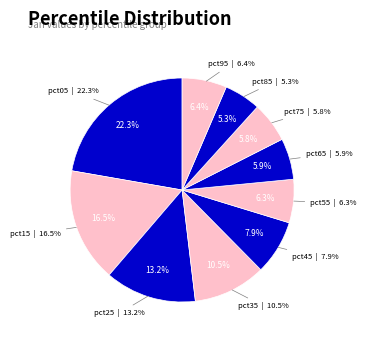

What percentage is the pct85 slice, to the nearest percent?

5%